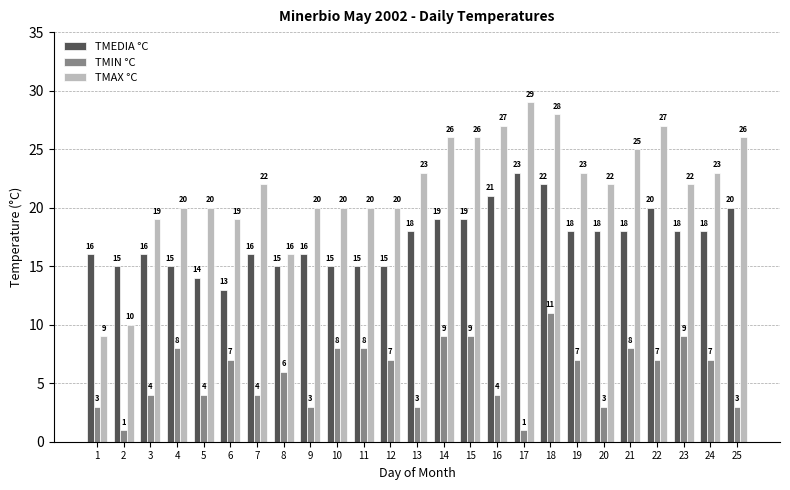

True or false: TMEDIA °C has a value of 34 at 18.

False